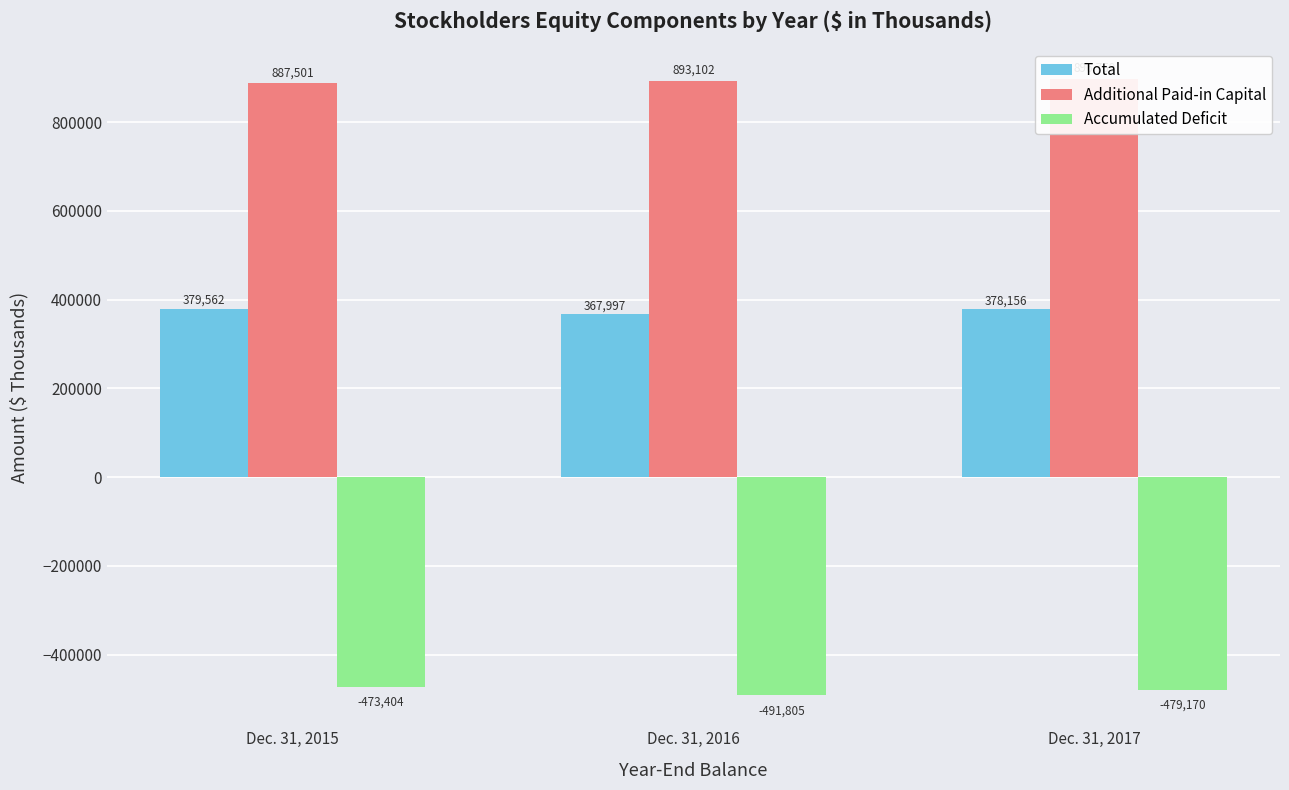

The value of Total at Dec. 31, 2016 is 572760. True or false?

False